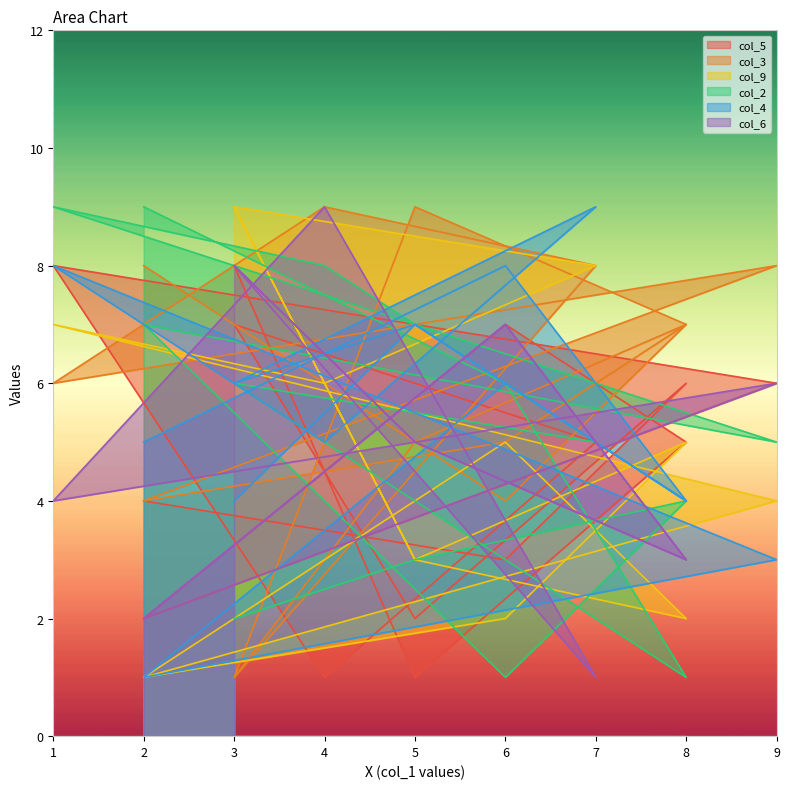

Between which two adjacent categories do col_2 and col_9 first intersect?

8 and 6